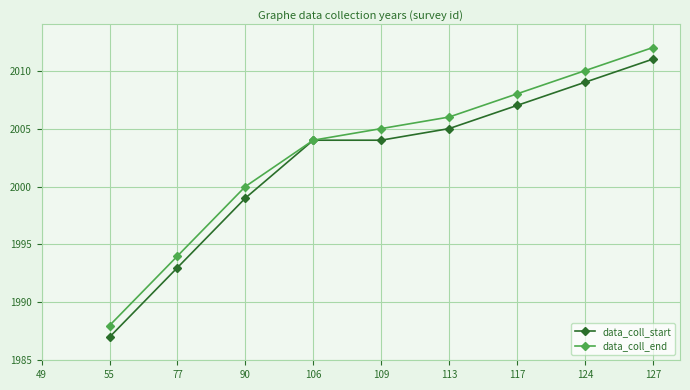

The value of data_coll_start at 124 is 2009.0. True or false?

True